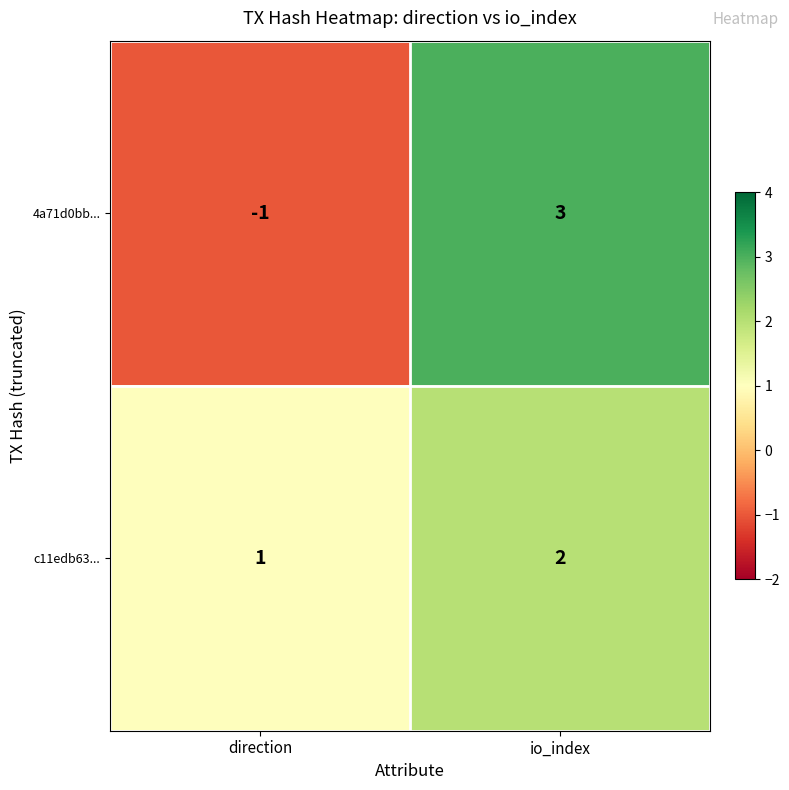

At direction, list the series in order from largest to smallest.

c11edb63..., 4a71d0bb...